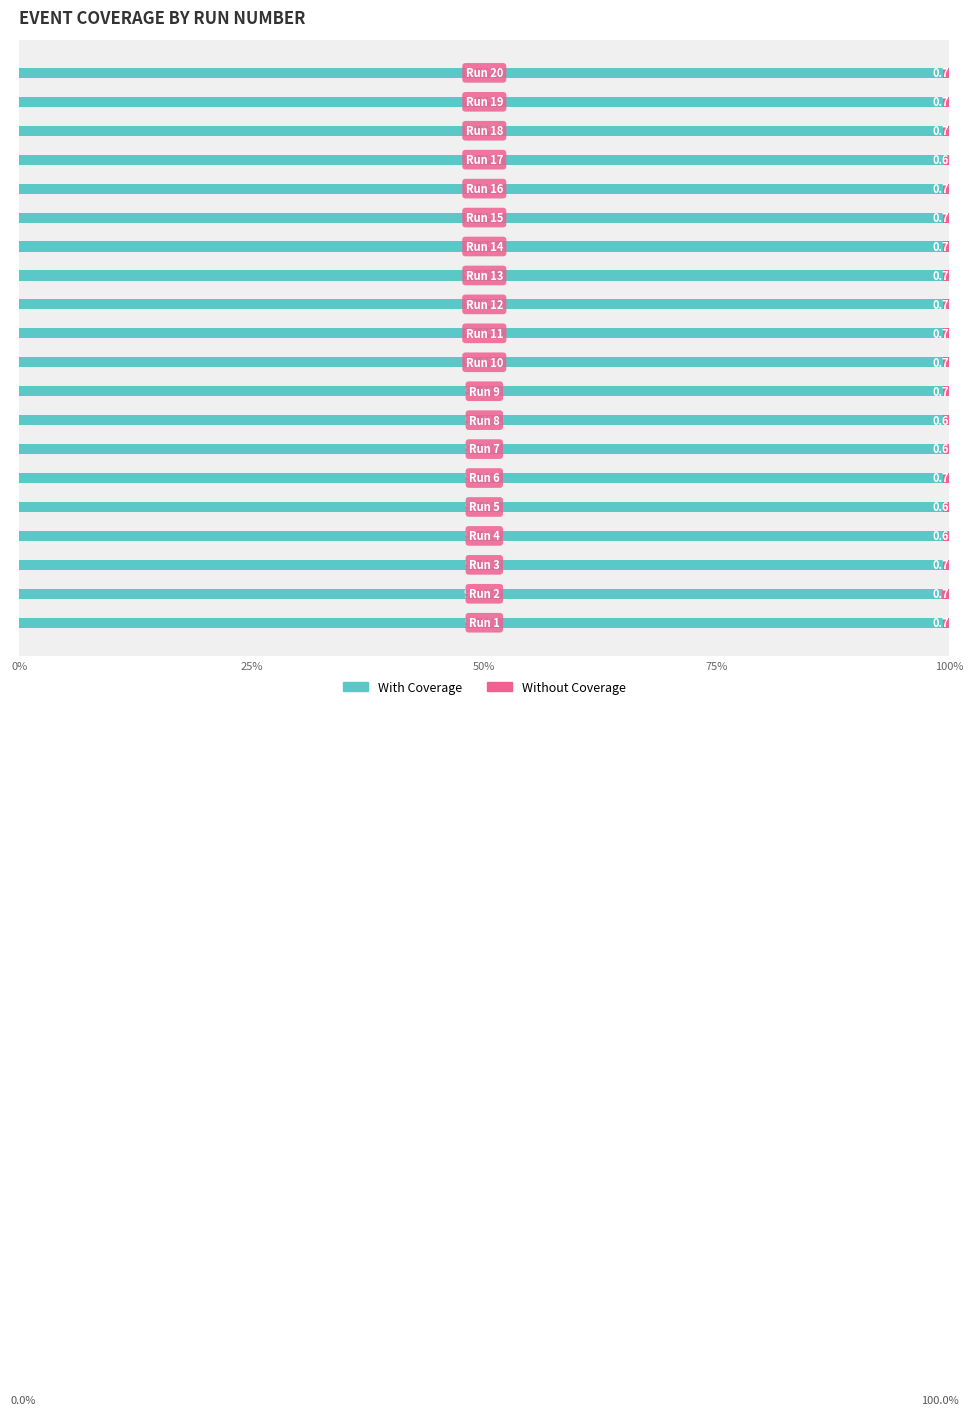

What is the minimum value for With Coverage?

99.3